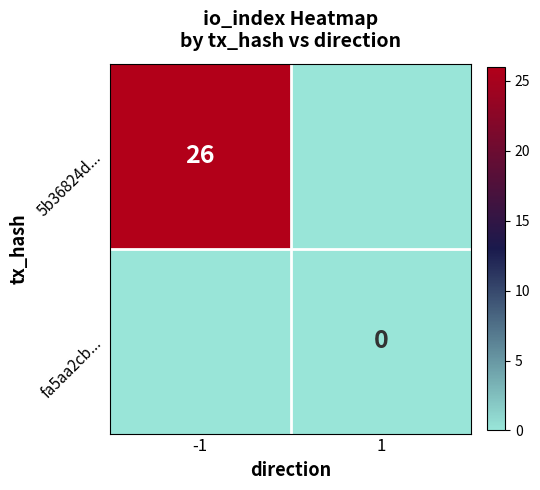

True or false: 5b36824d... has a value of 26 at -1.

True